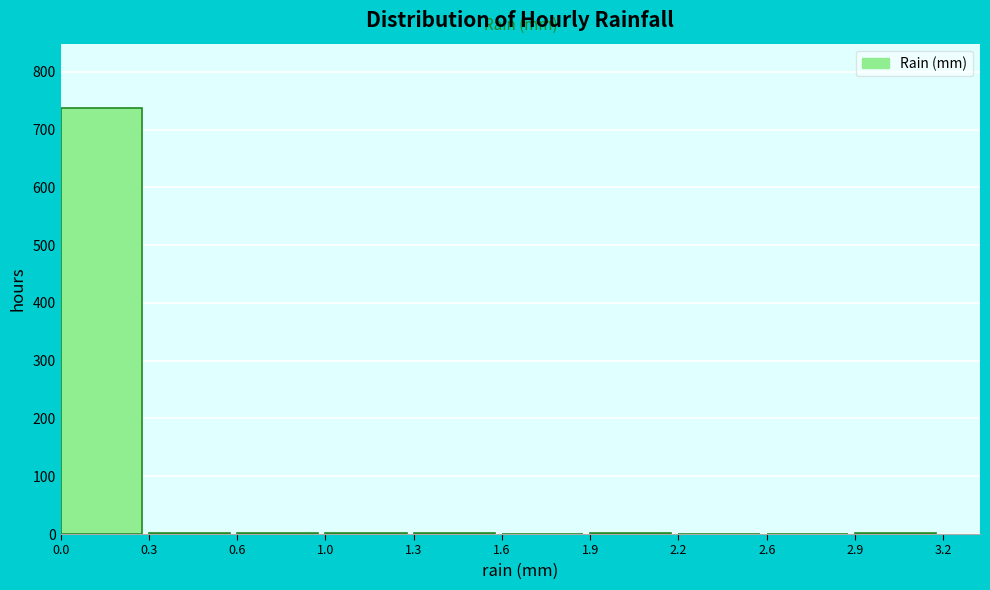

What is the maximum value shown in the chart?

738